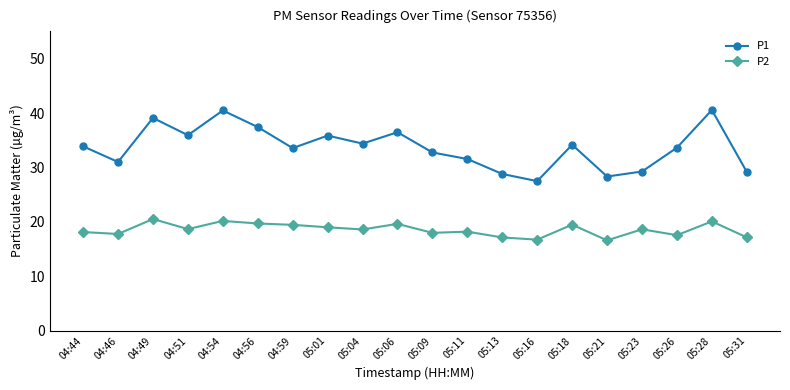

What is the lowest value of the P2 series?

16.6